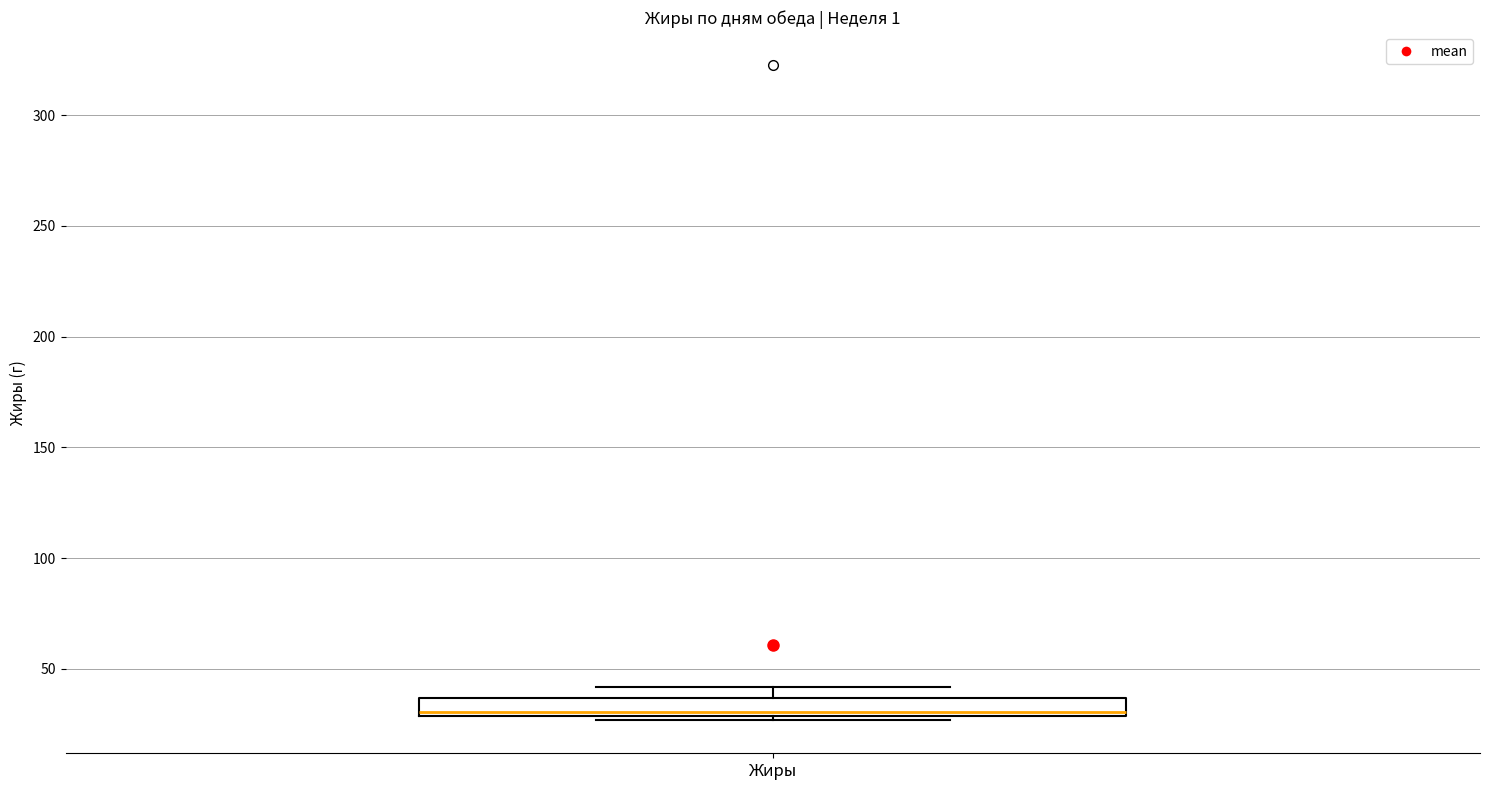

Read this box plot against the y-axis: the position of the median line, the range covered by the box, and the ends of both whiskers. The values are not printed on the chart, so give them approximately, as read against the axis.

median 30 (just above the box's lower edge), box 30 to 35, whiskers 25 to 40